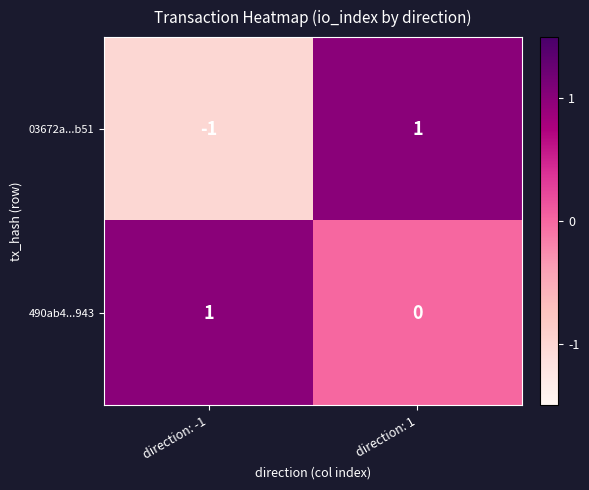

Between direction: -1 and direction: 1, which series saw the biggest shift?

03672a...b51